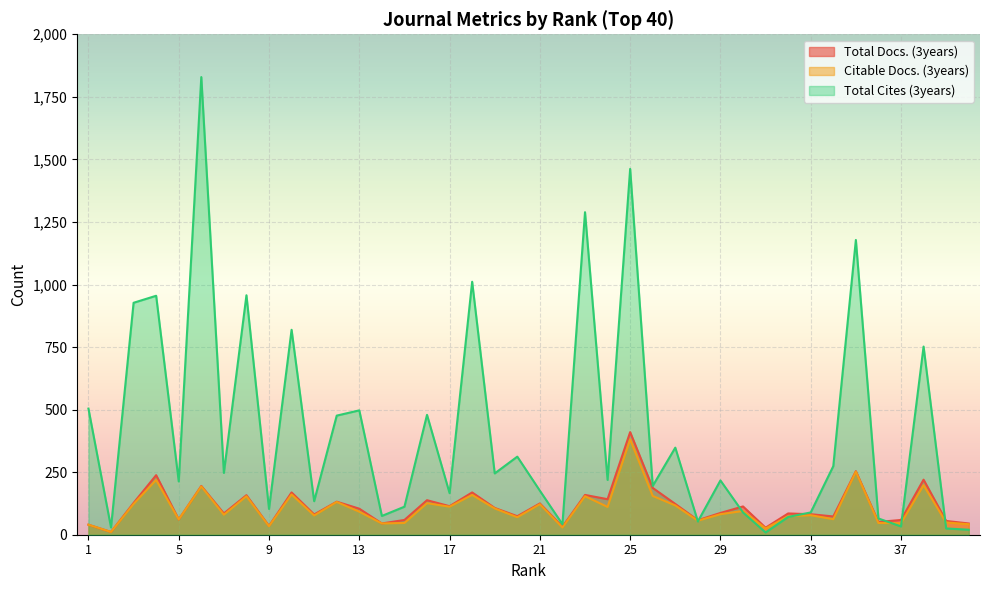

How many lines are shown in the chart?

3